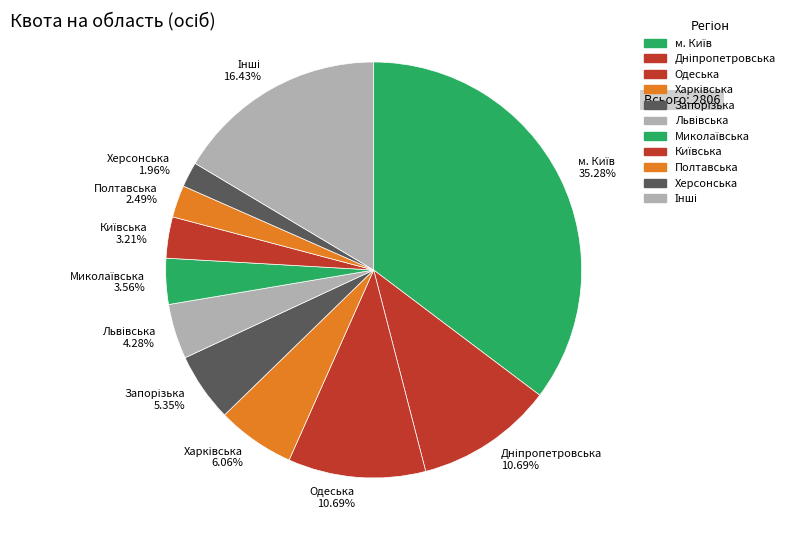

Does any single category account for the majority?

No